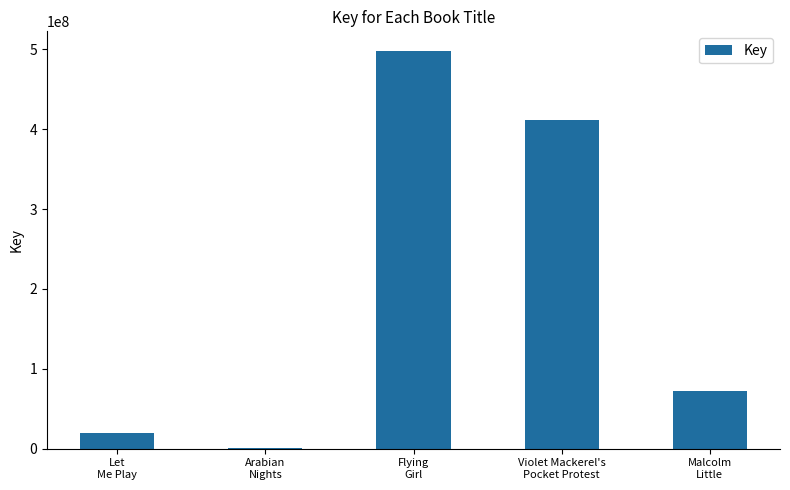

The chart shows a value of 411462008 at Violet Mackerel's
Pocket Protest. True or false?

True